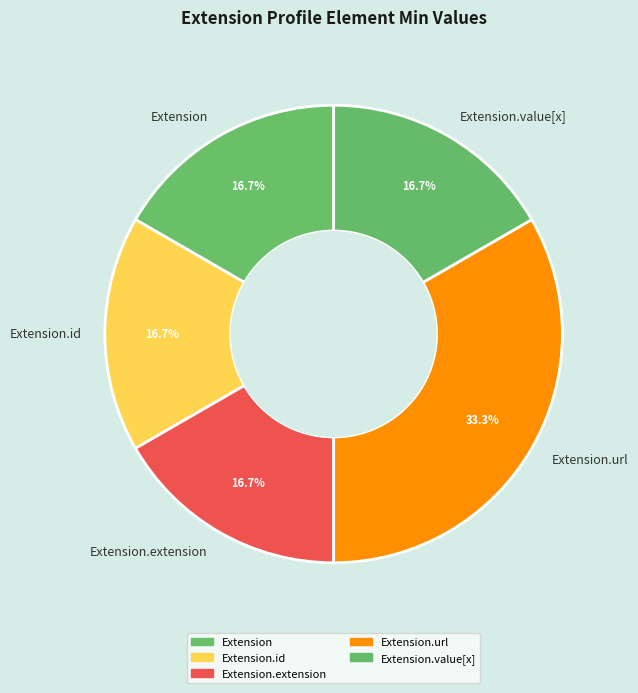

Approximately how many times larger is the value at Extension.value[x] compared to Extension?

1.0